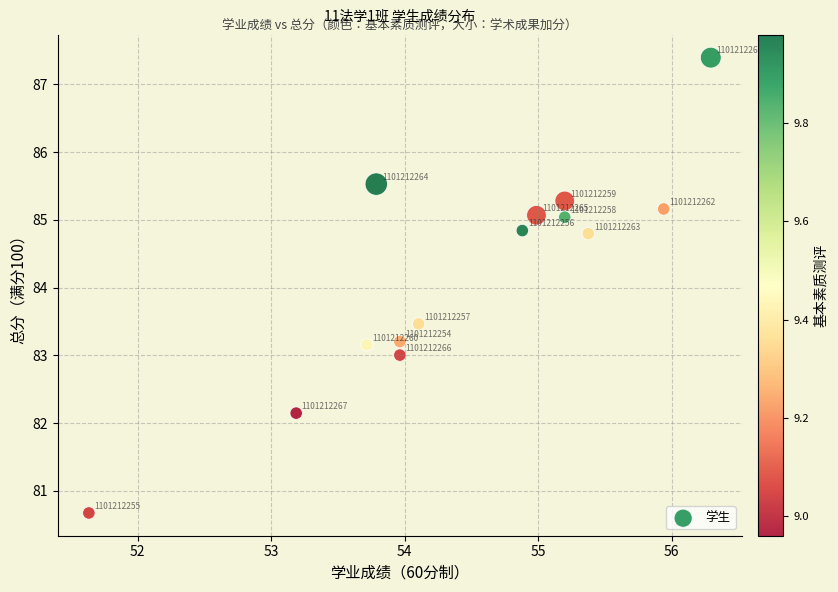

What Y value in the scatter plot is closest to 84?

83.5